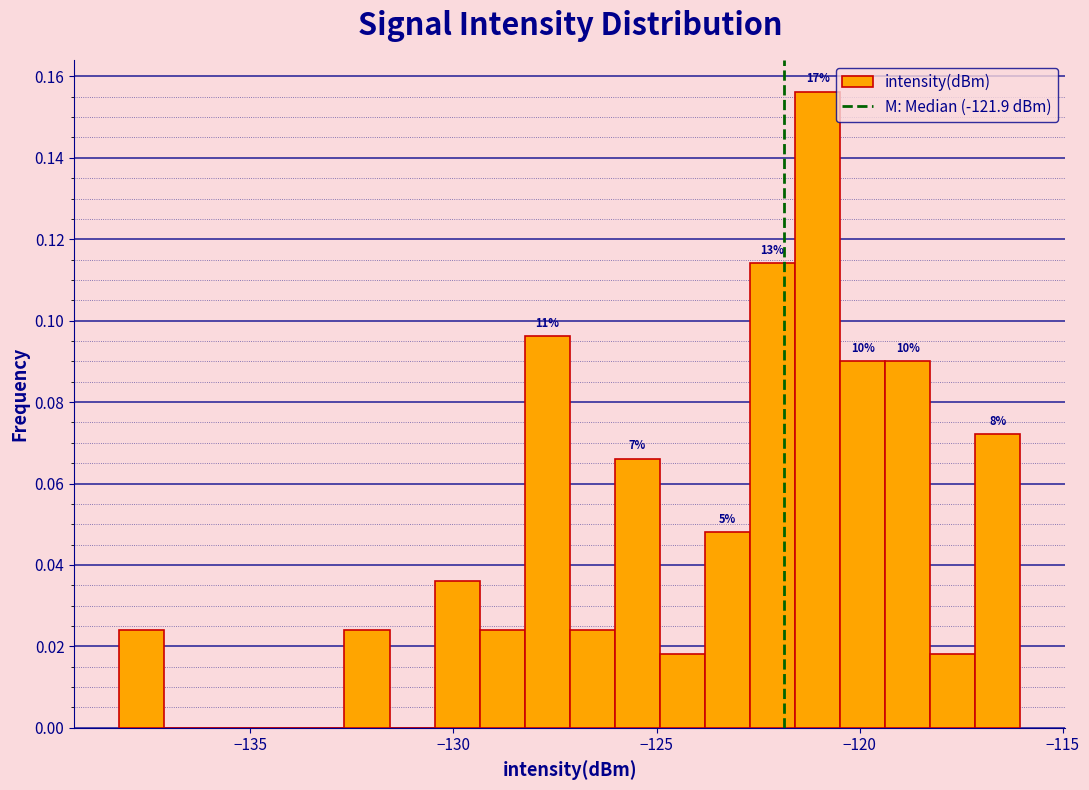

Read against the x-axis, roughly where is the centre of the tallest bar?

-121.0